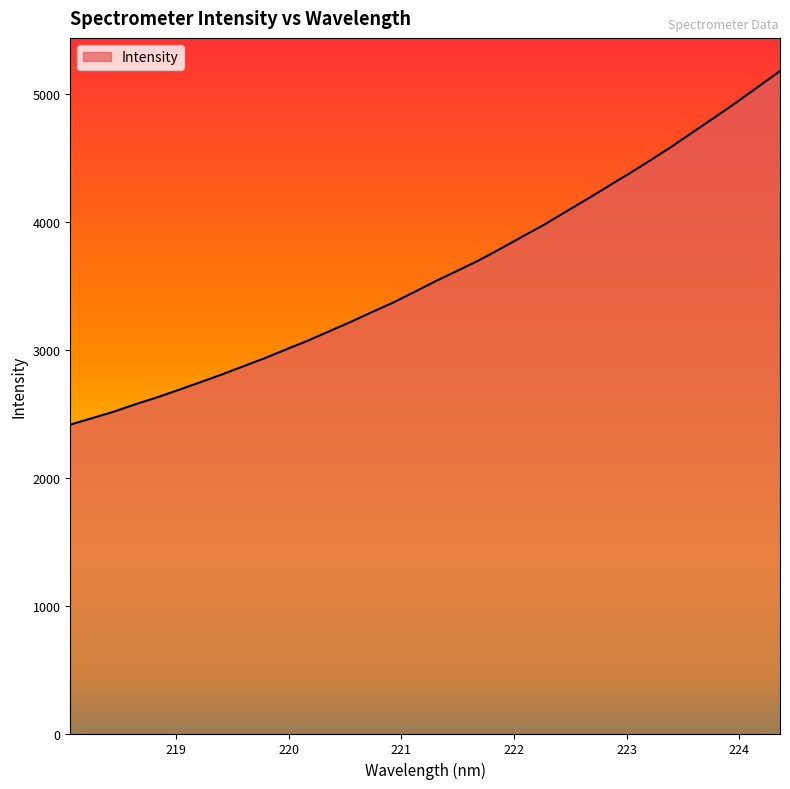

Does the chart have visible grid lines?

No